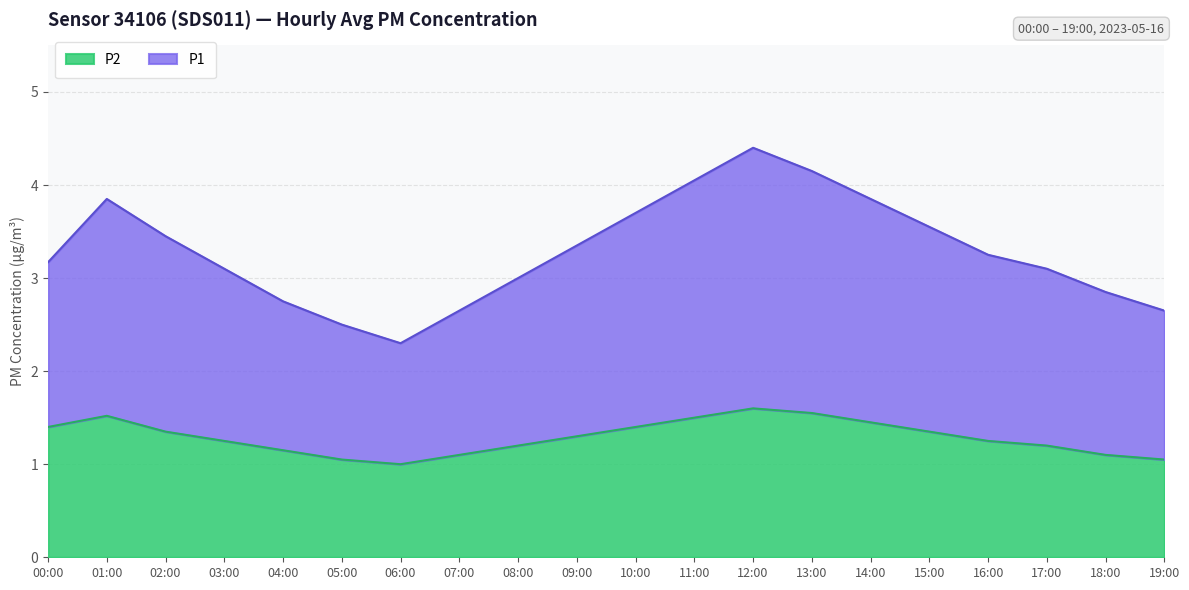

What is the total value across all series at 17:00?

3.1